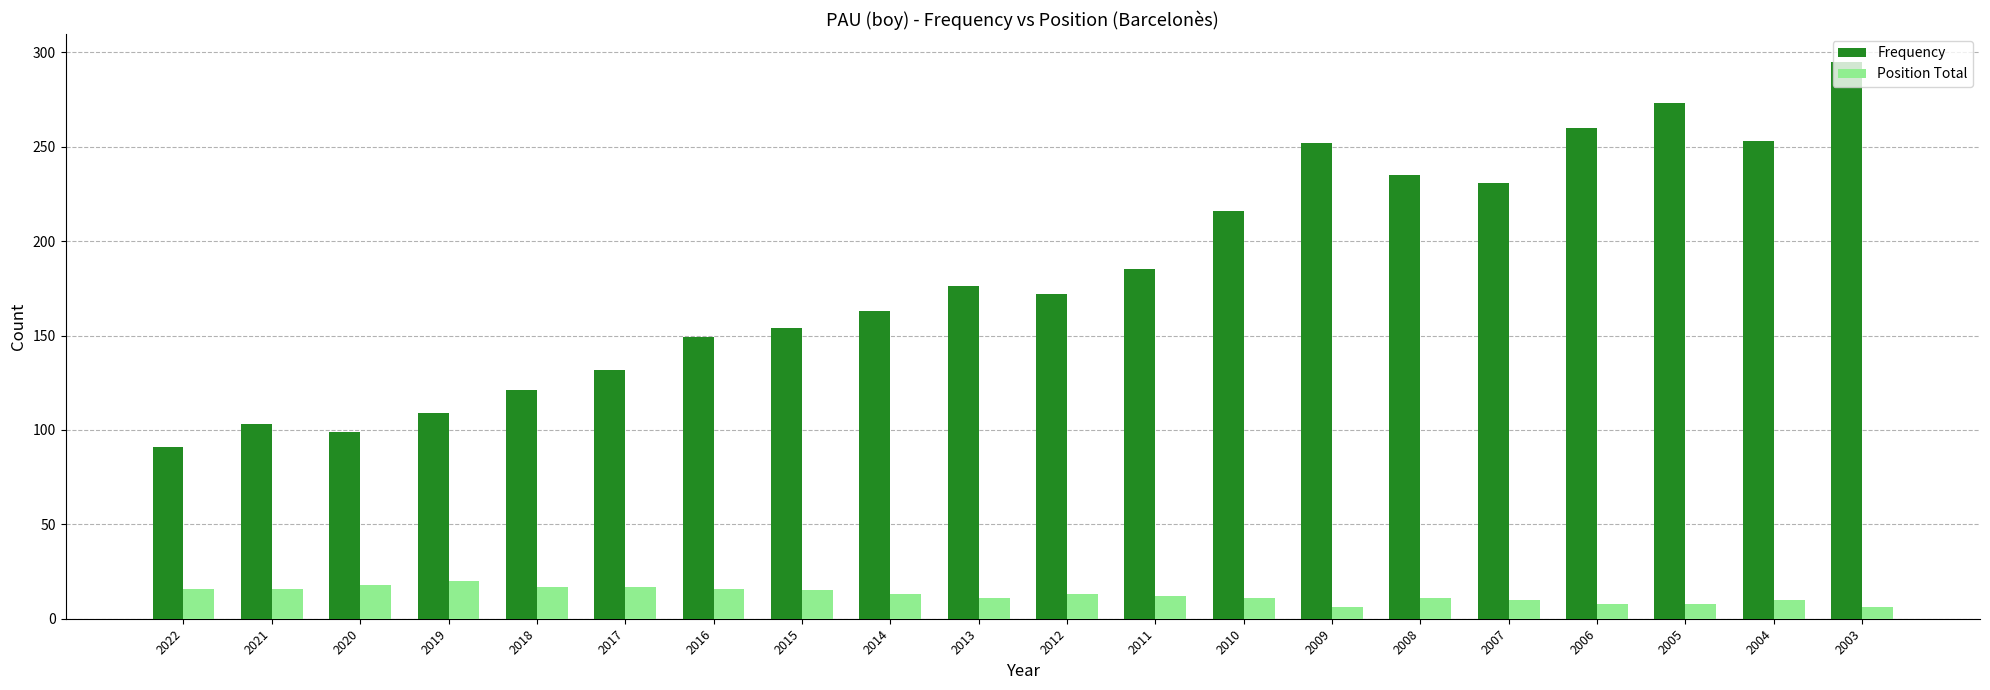

Rank the series by their average value, from highest to lowest.

Frequency, Position Total